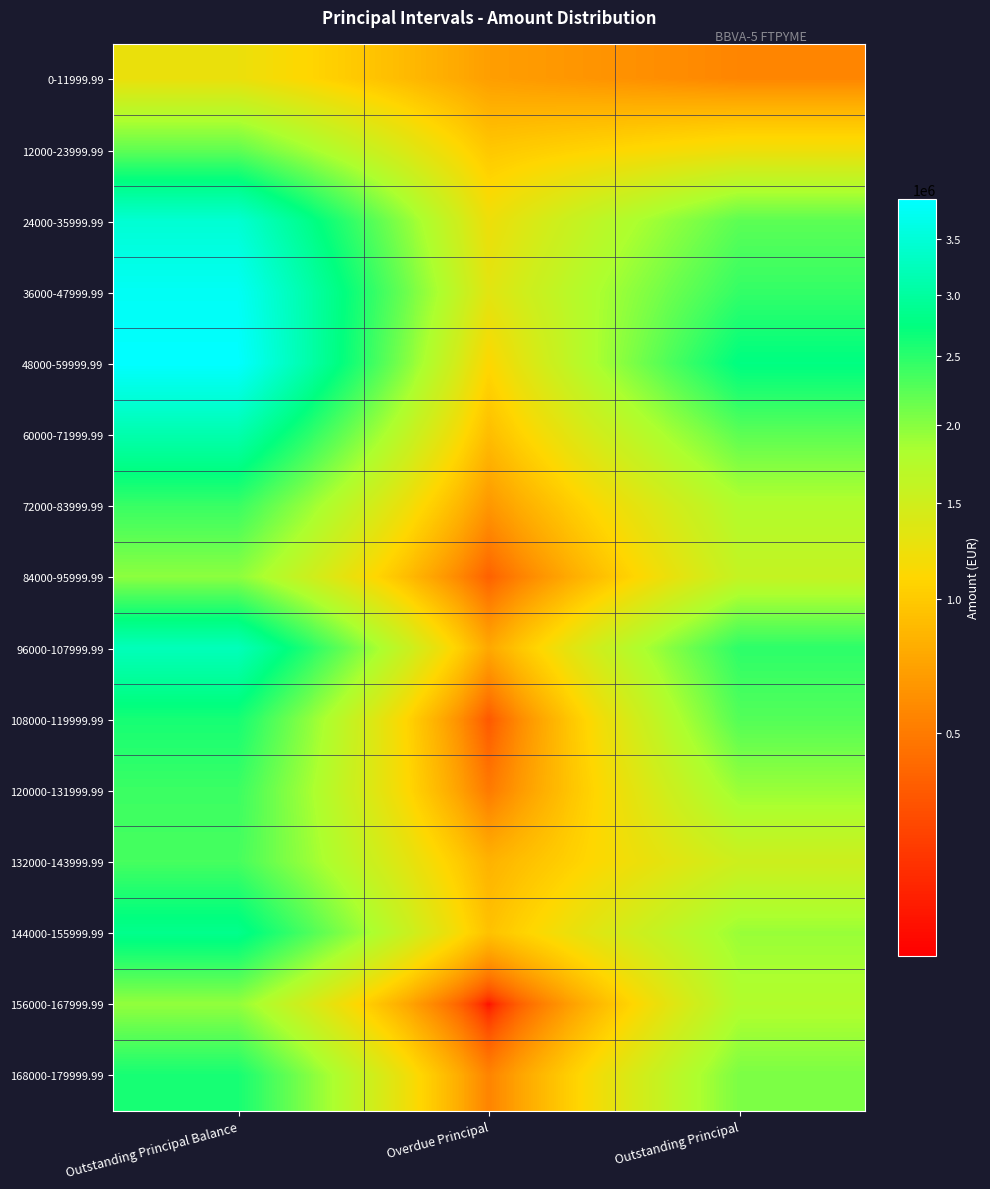

What is the spread (max minus min) of values at Outstanding Principal?

2212025.3